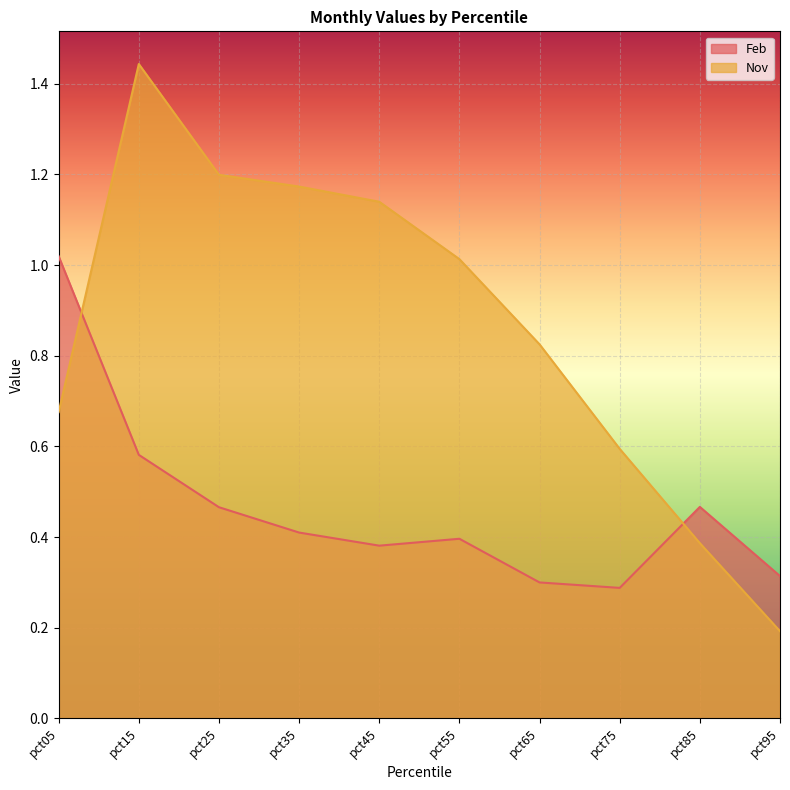

Count the number of categories in the chart.

10